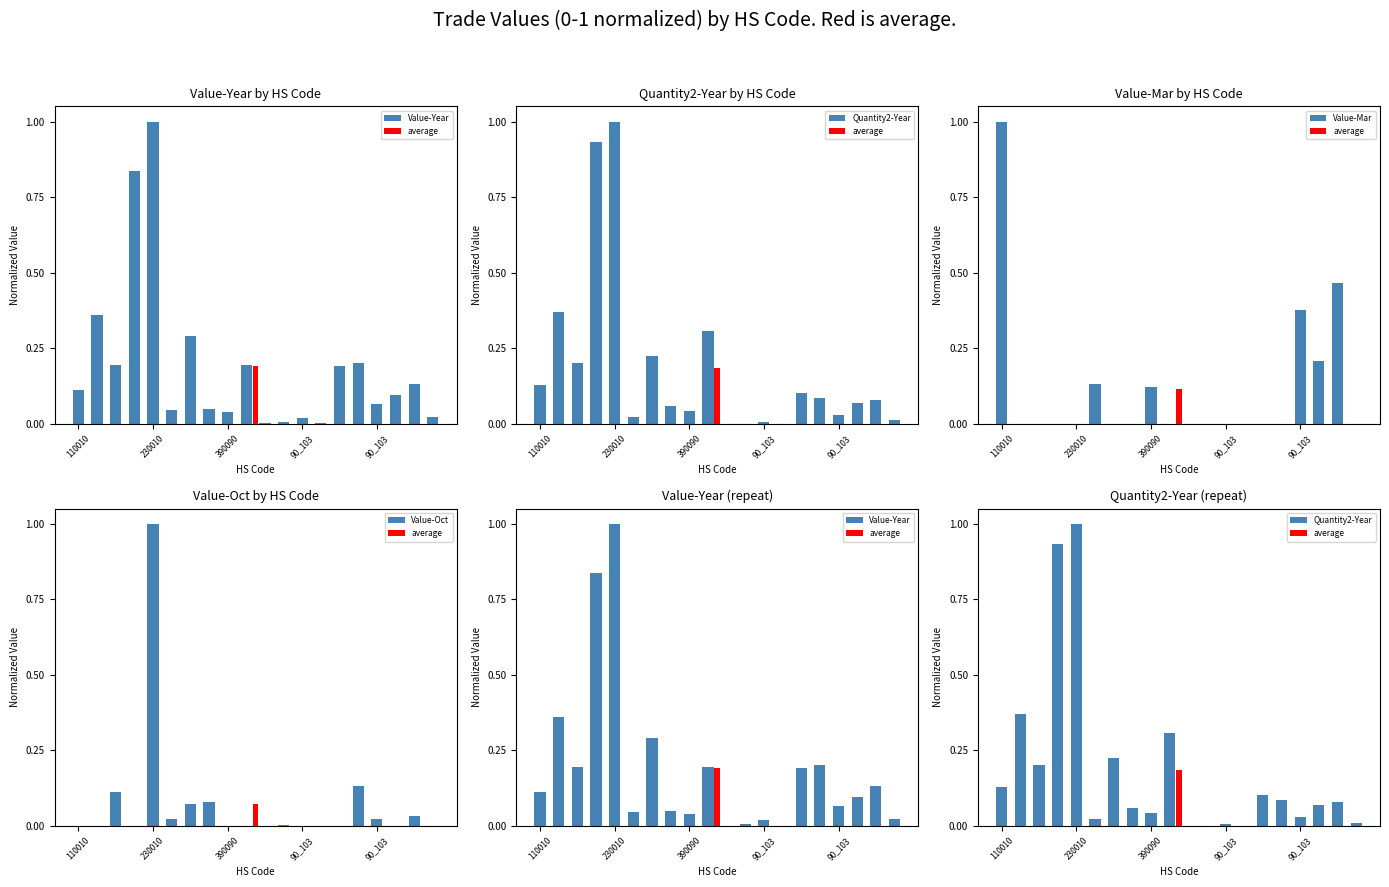

At 18, list the series in order from smallest to largest.

Value-Oct, Quantity2-Year, Value-Year, Value-Mar